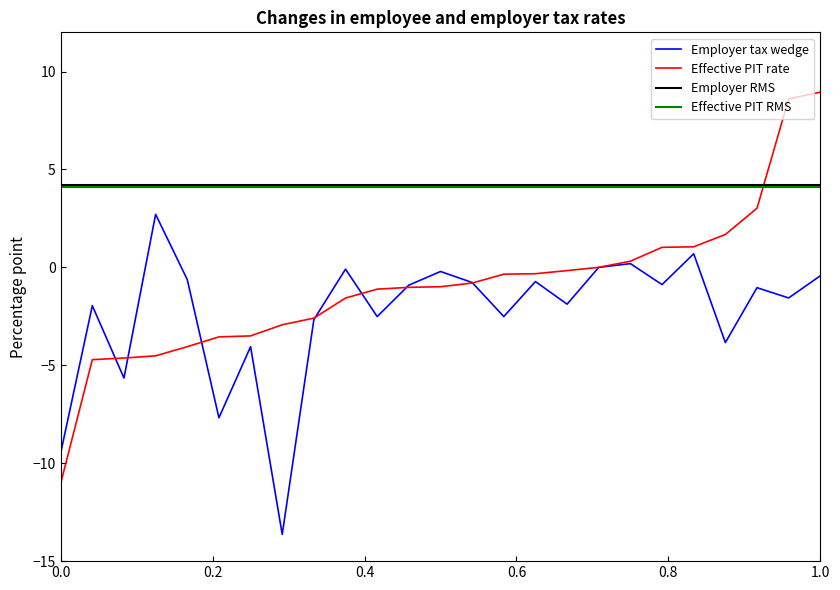

Reading right to left, extract all data points from this chart.

Employer tax wedge: -0.4	-1.6	-1.0	-3.8	0.7	-0.9	0.2	0.0	-1.9	-0.7	-2.5	-0.8	-0.2	-0.9	-2.5	-0.1	-2.7	-13.6	-4.1	-7.7	-0.6	2.7	-5.6	-2.0	-9.5
Effective personal income tax rate: 8.9	8.6	3.0	1.7	1.0	1.0	0.3	0.0	-0.2	-0.3	-0.3	-0.8	-1.0	-1.0	-1.1	-1.6	-2.6	-2.9	-3.5	-3.6	-4.0	-4.5	-4.6	-4.7	-11.0